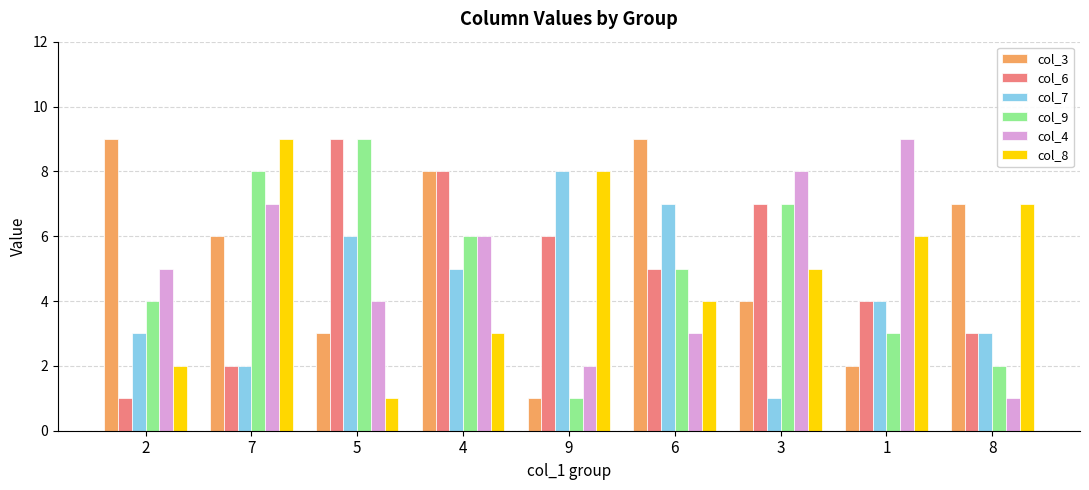

Are the bars horizontal?

No